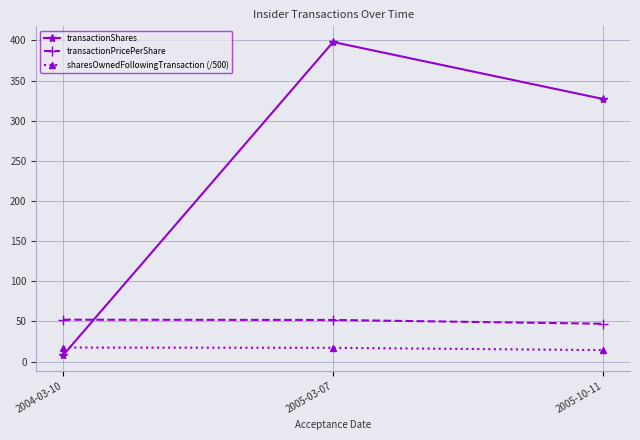

At how many categories does at least one series exceed 32?

3